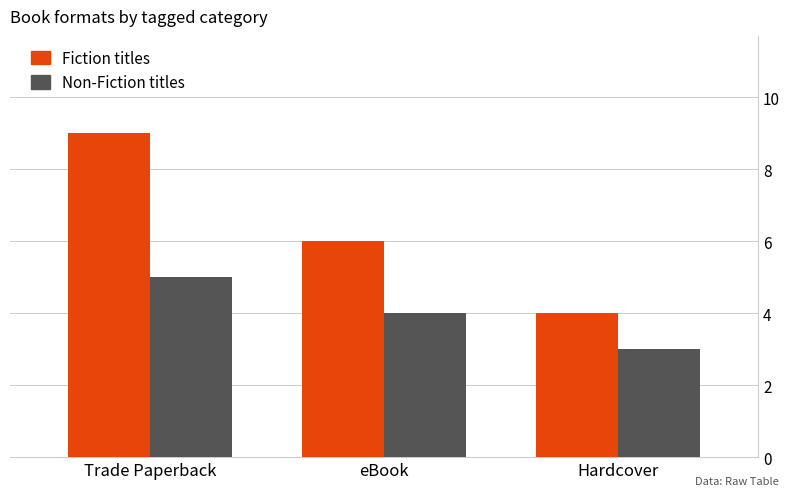

Where is Fiction titles nearest to the value 6?

eBook